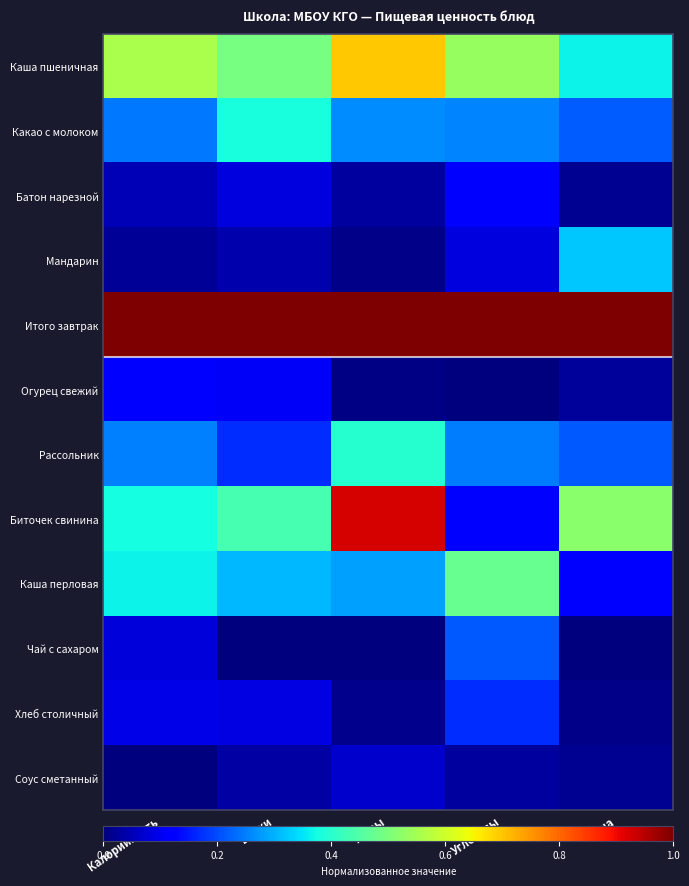

How many series are shown in this chart?

12